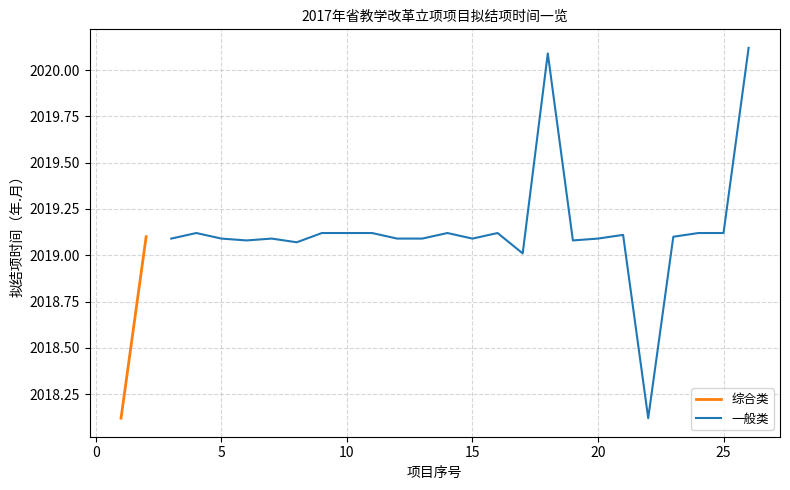

How many values are below 2019?

1